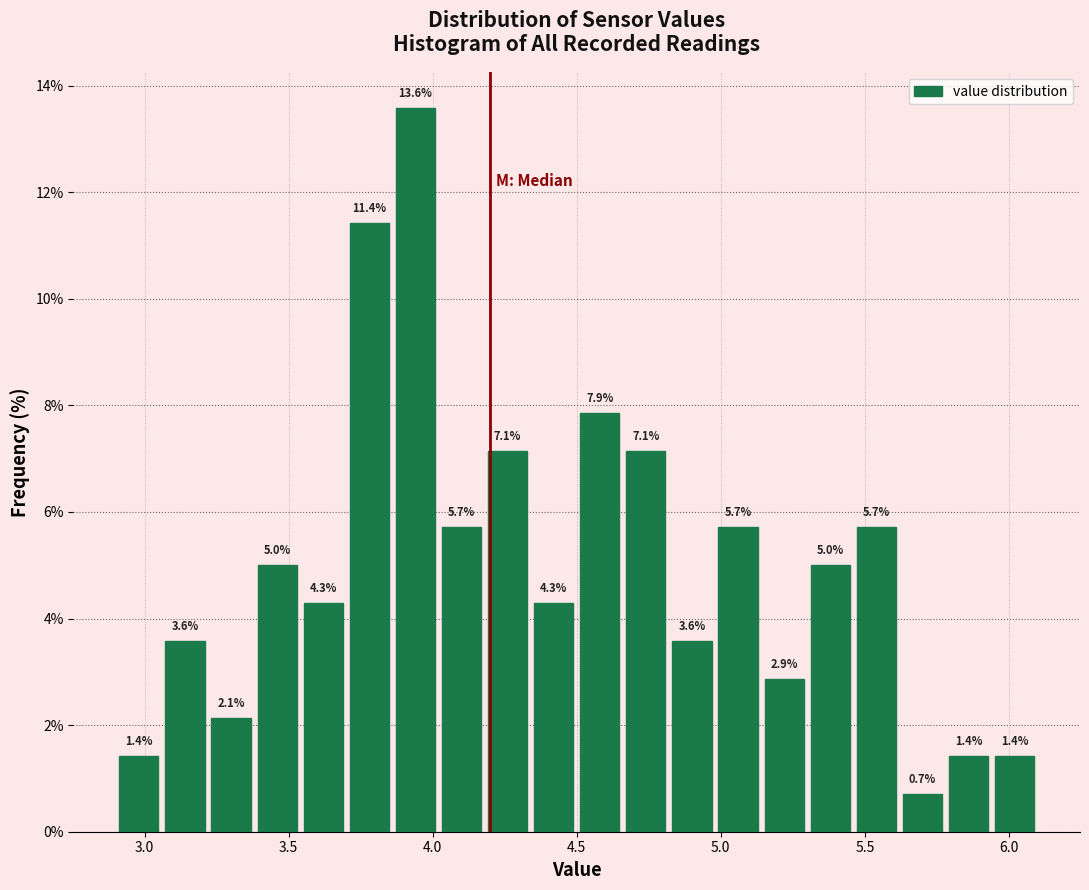

Around what value on the x-axis is the tallest bar? Give the approximate position of its centre, as read against the axis.

3.95